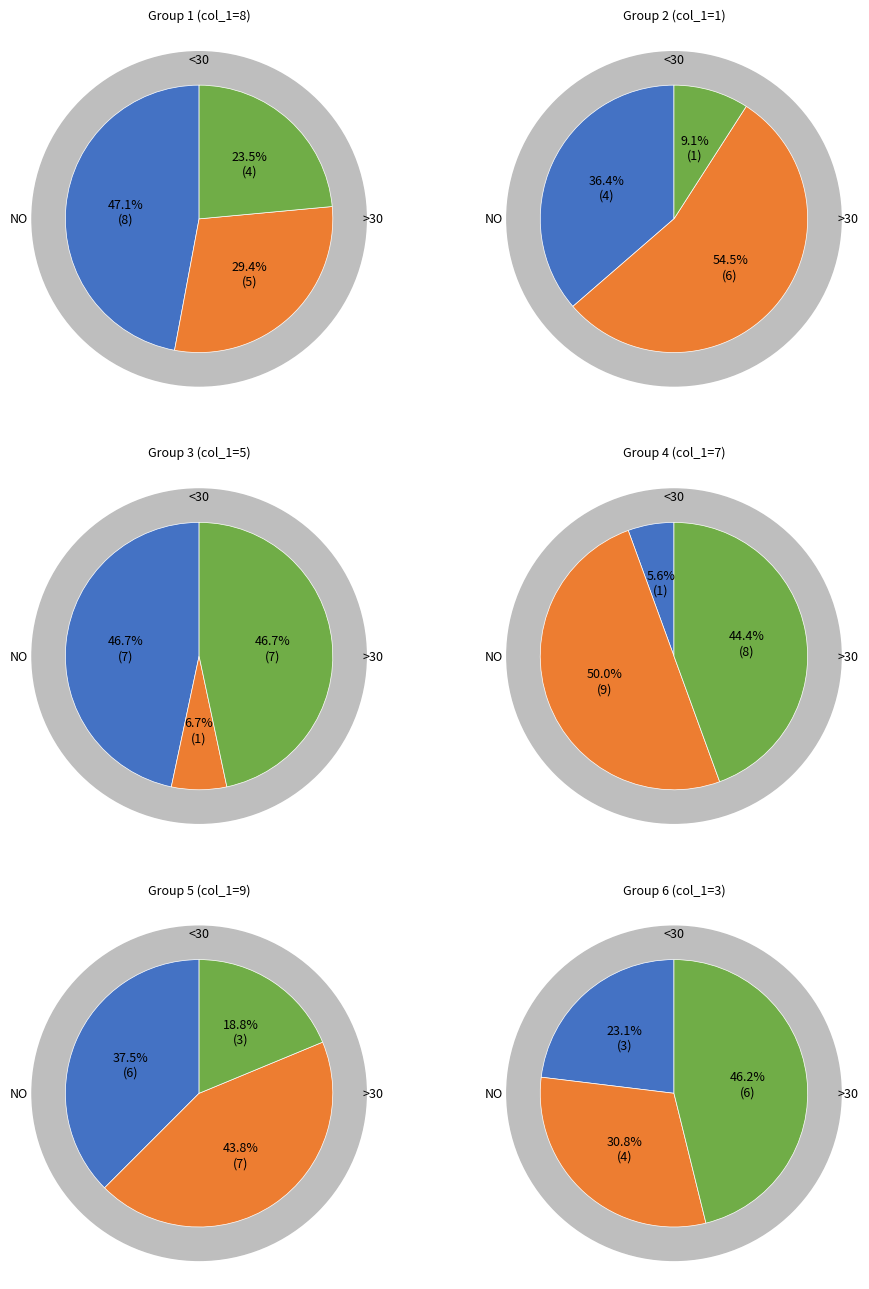

Rank the series by their maximum value, from lowest to highest.

<30, >30, NO